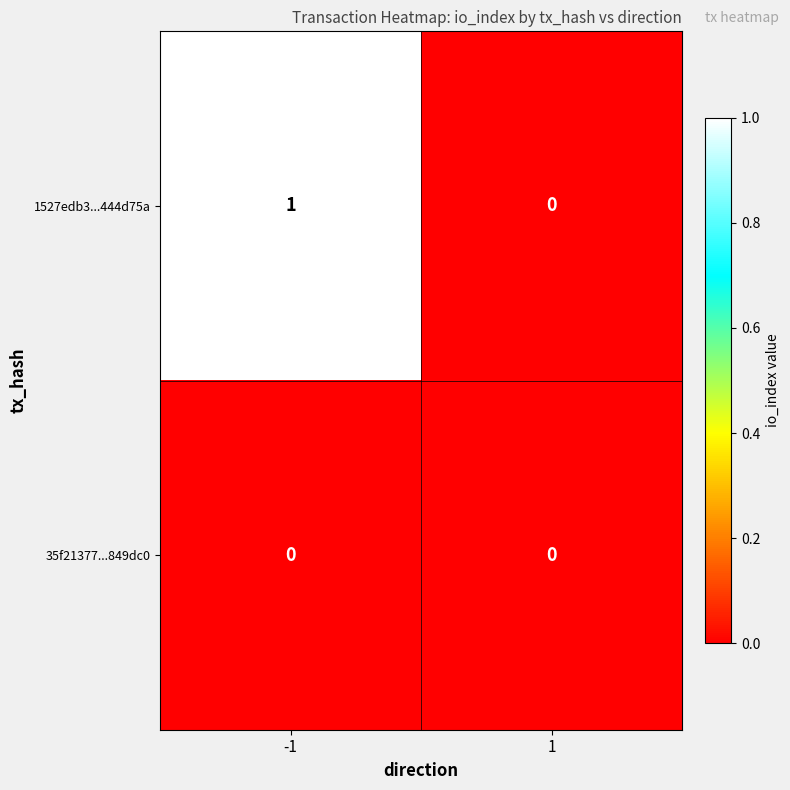

Which series has the largest range (max minus min)?

1527edb3...444d75a